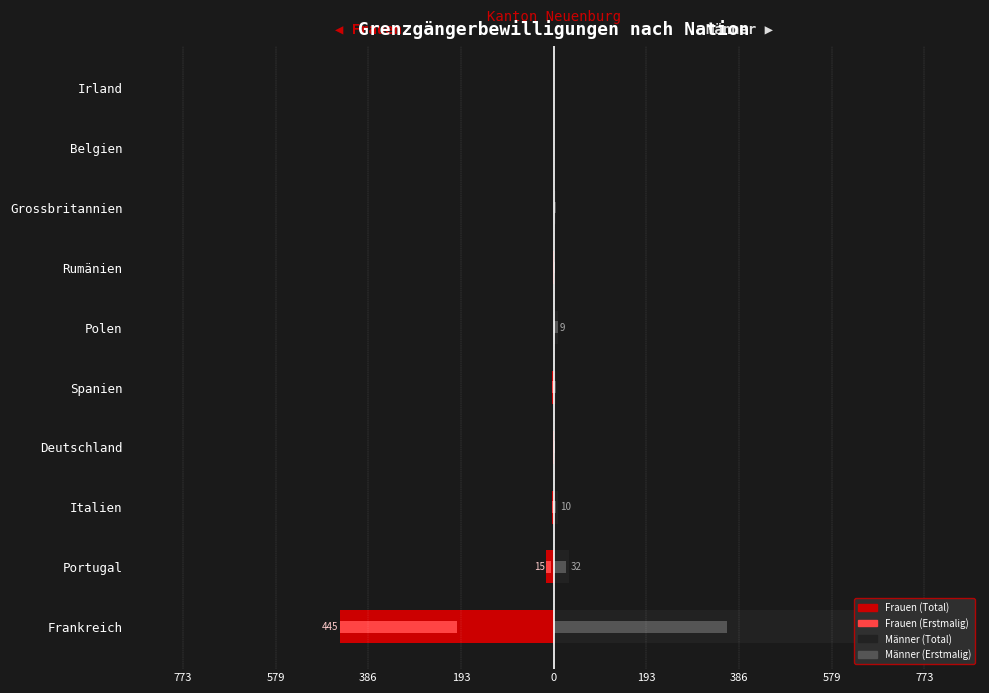

What is the approximate value of Männer (Total) at Deutschland?

2